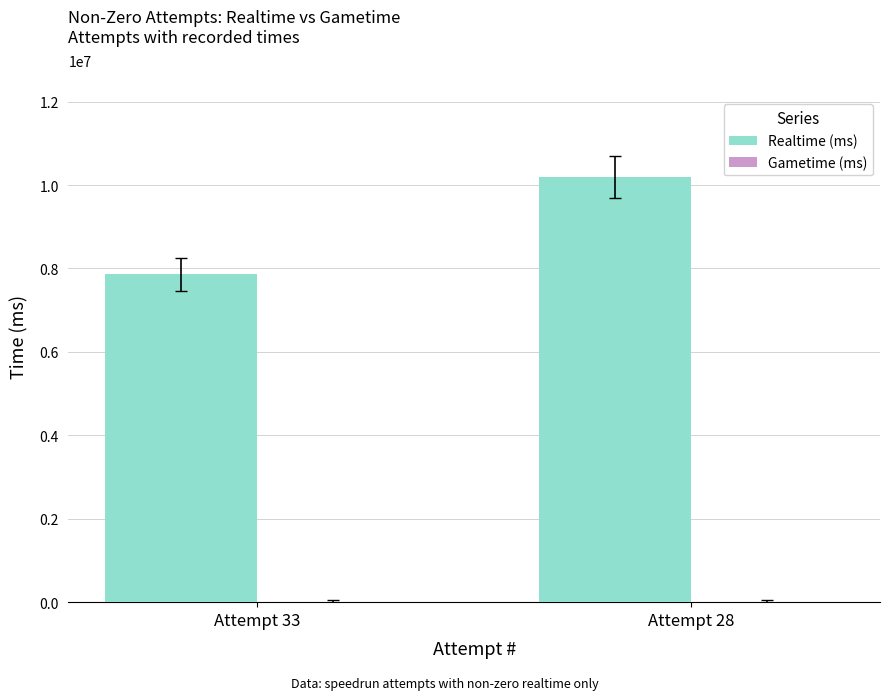

What is the change in value from Attempt 33 to Attempt 28?

+2337813